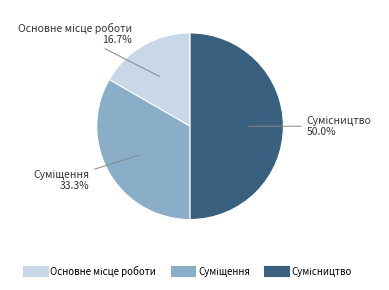

How many slices are in this pie chart?

3